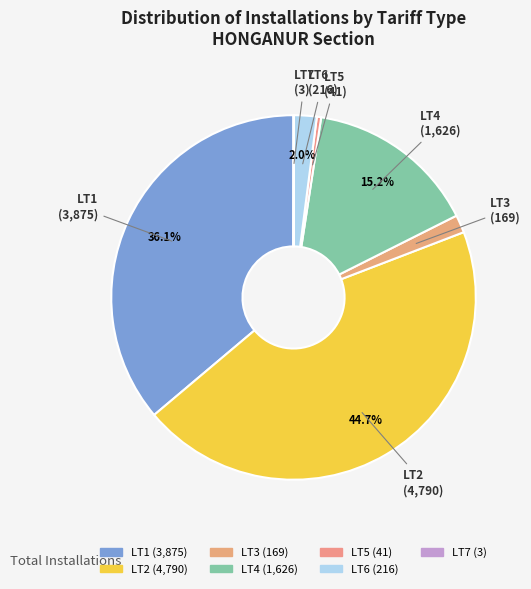

Does any single category account for the majority?

No